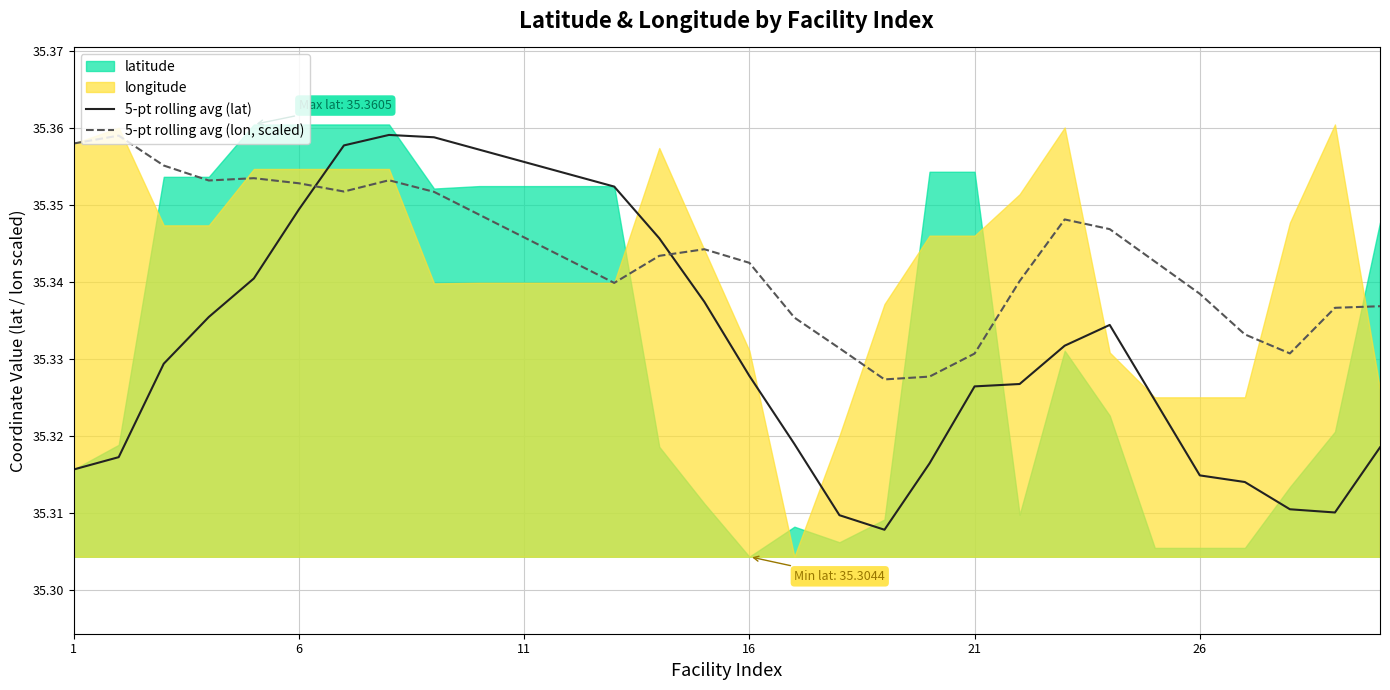

How many intersections are there between 5-pt rolling avg (lon, scaled) and 5-pt rolling avg (lat)?

2